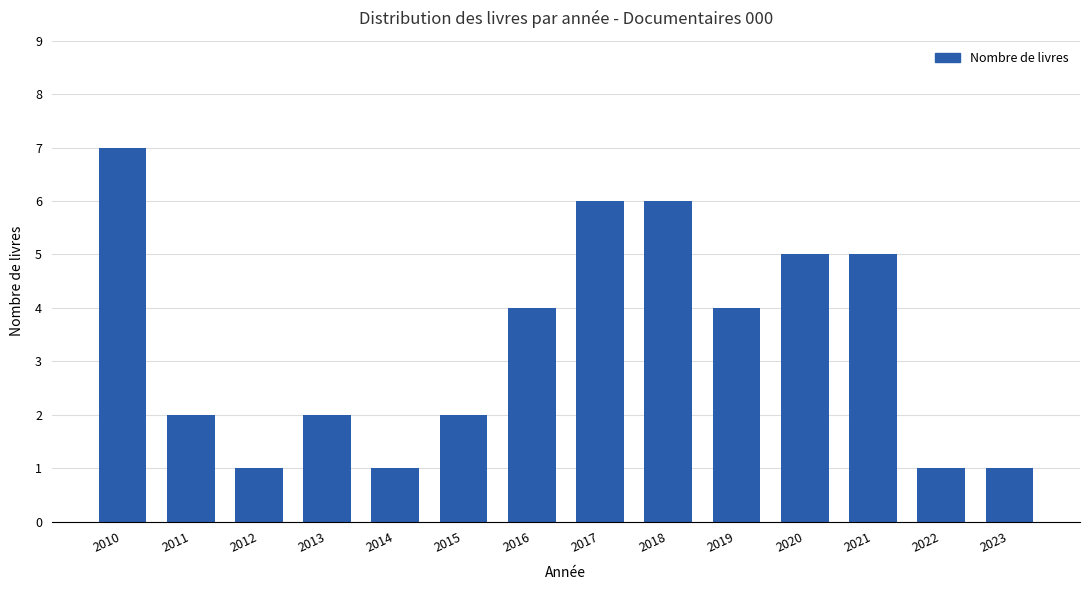

Is it true that the value at 2010 is 7?

True